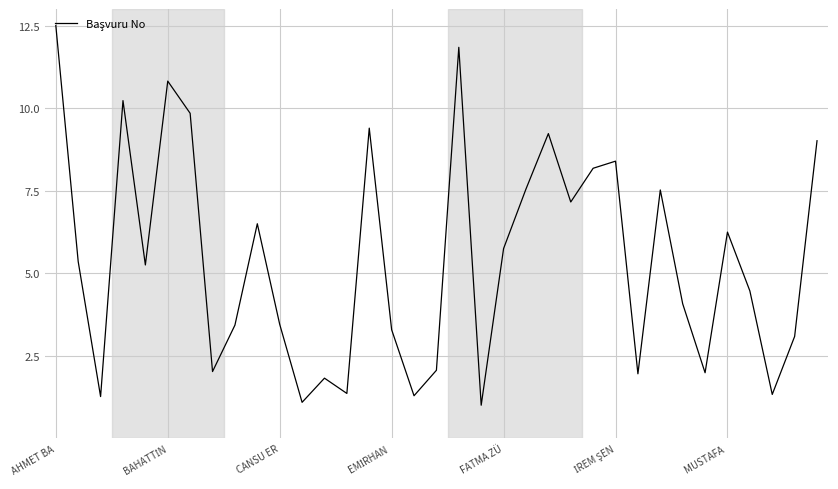

What is the difference between the maximum and minimum values?

11.5